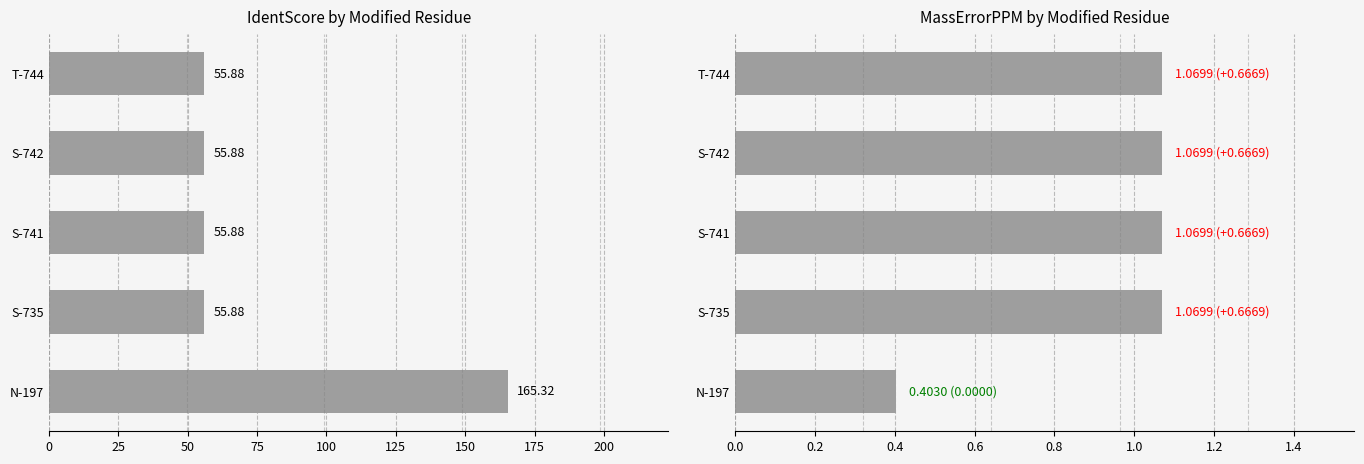

Which series has the widest spread of values?

IdentScore